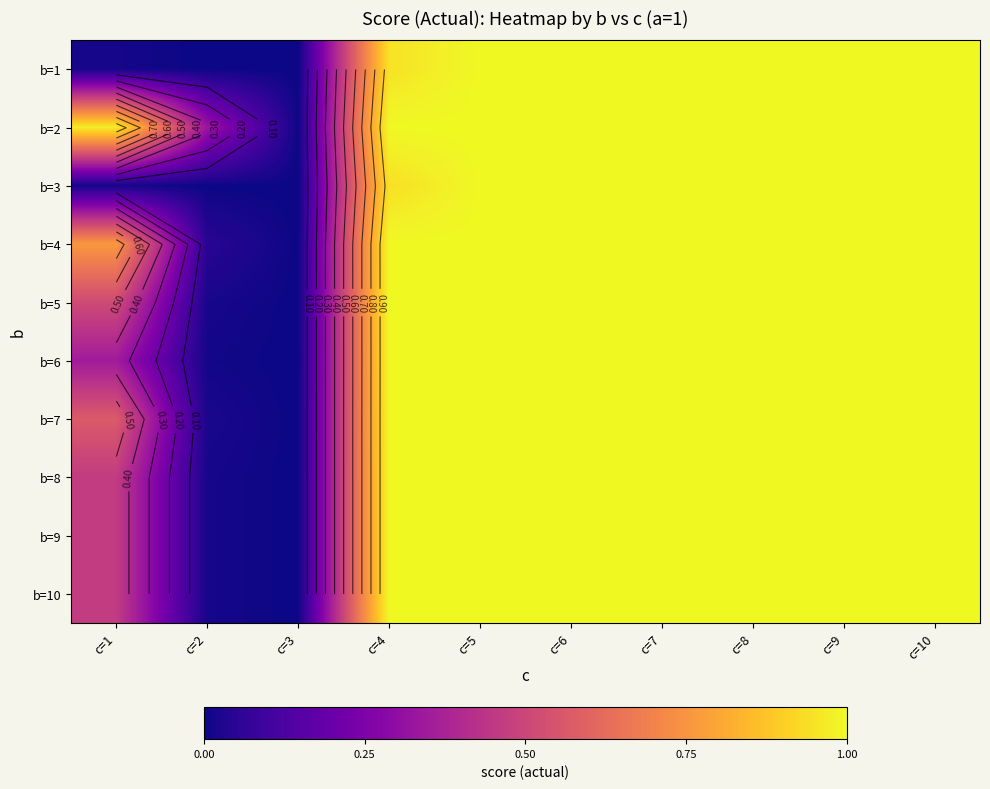

The b=9 series shows 0.0 at c=3. True or false?

True